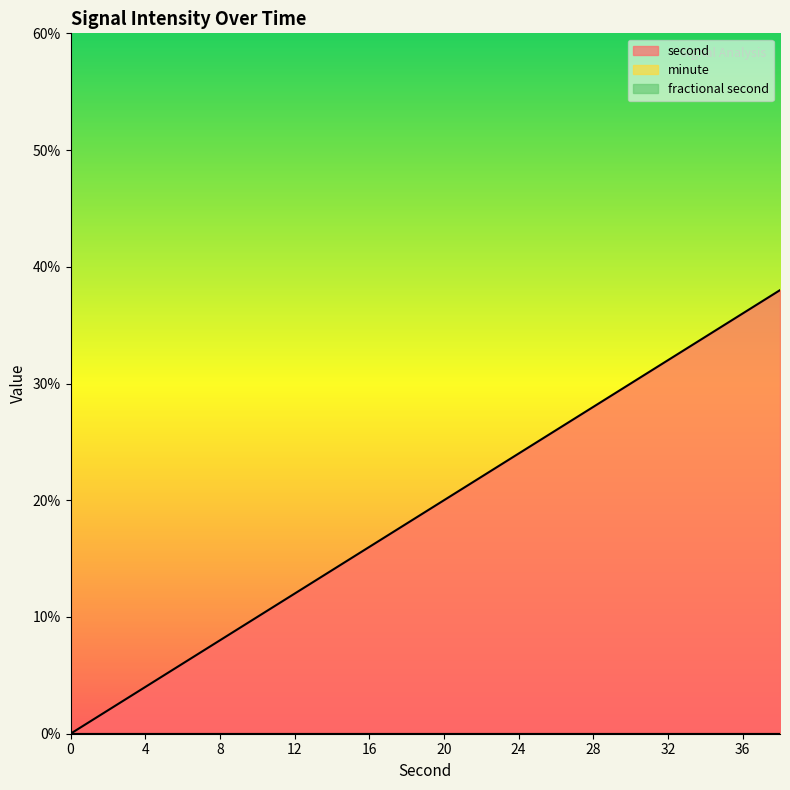

Which has a higher value, 36 or 26?

36